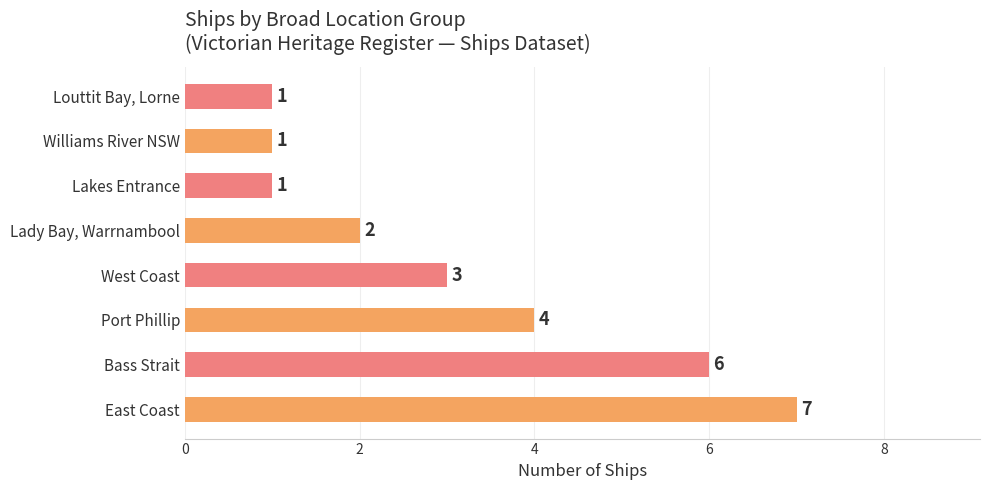

How many bars are there in total?

8